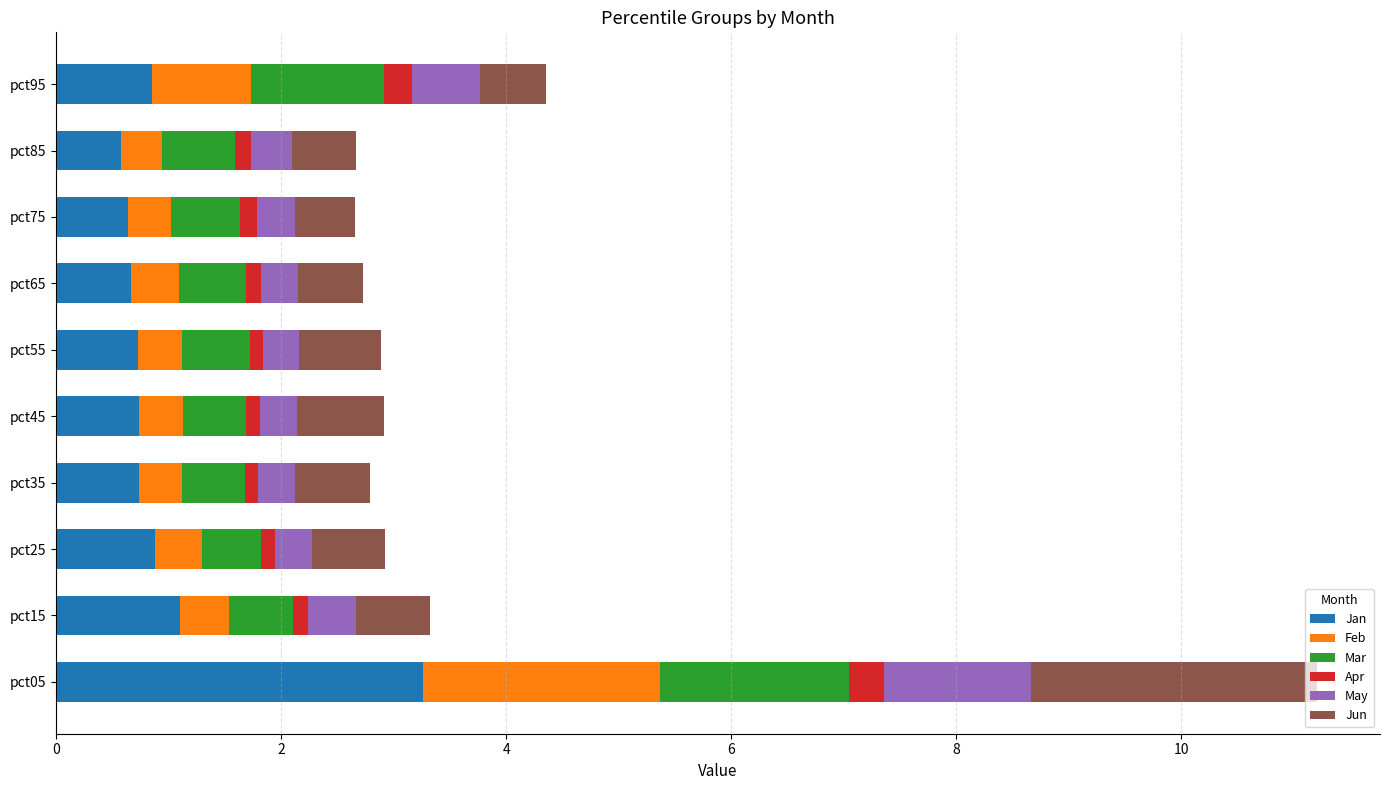

The Jan series shows 1.1 at pct35. True or false?

False